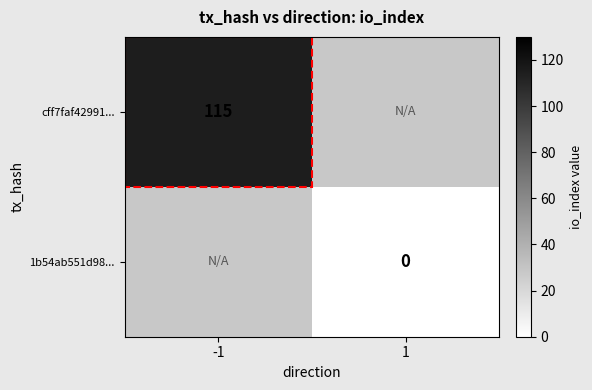

Is it true that cff7faf42991... equals 115 at -1?

True